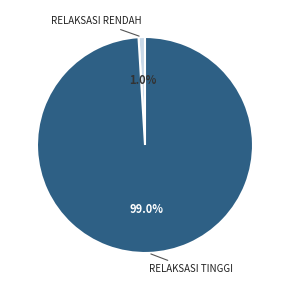

Rank the categories by value from lowest to highest.

RELAKSASI RENDAH, RELAKSASI TINGGI